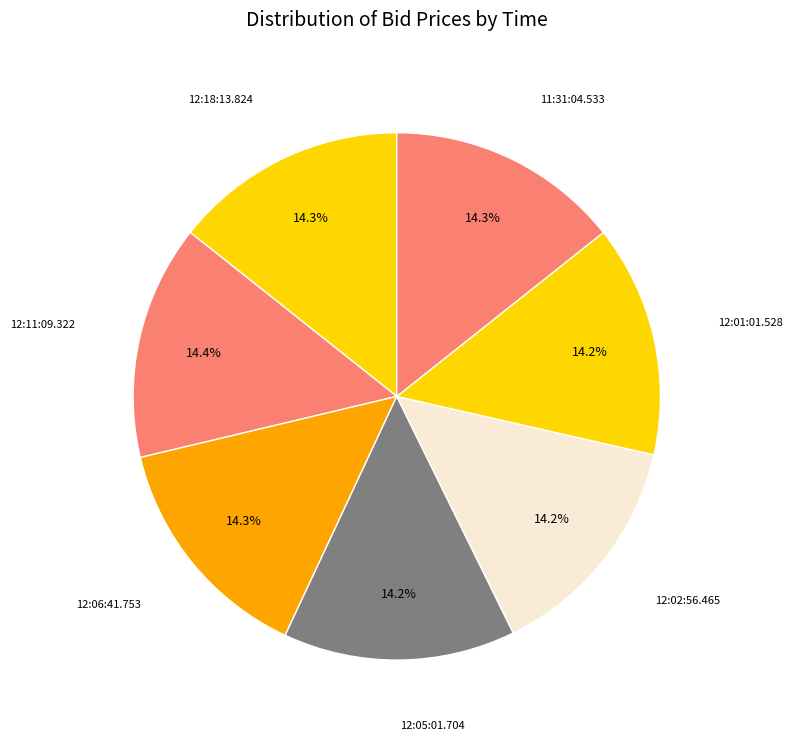

What percentage do 12:02:56.465 and 12:18:13.824 together represent?

28.5%